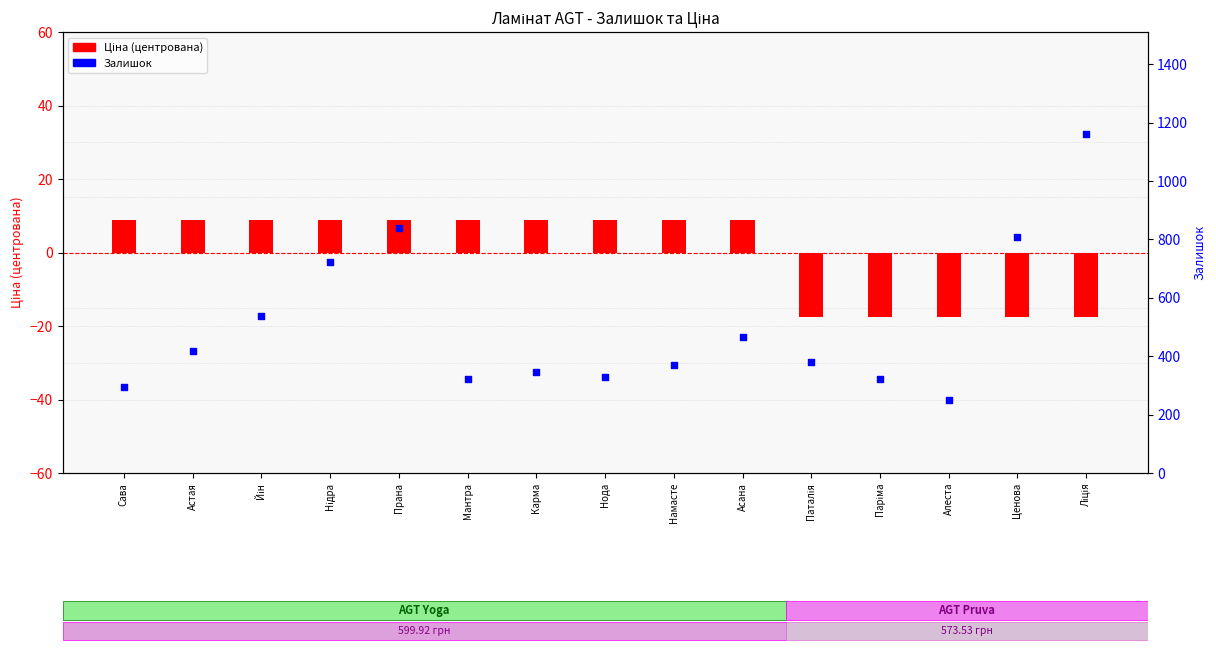

At which category is the sum across all series the highest?

Ліція